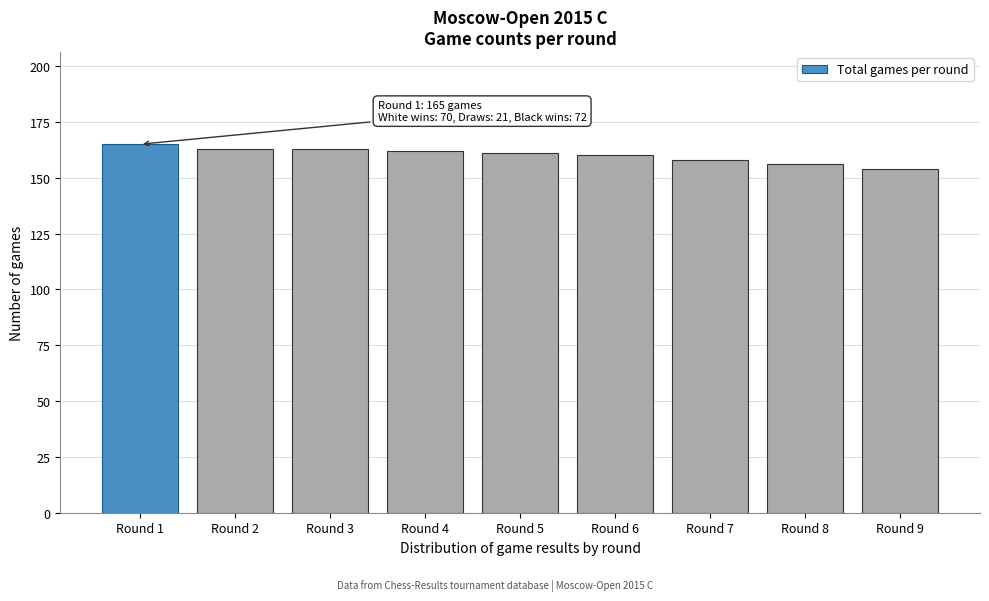

Reading left to right, extract all data points from this chart.

Round 1=165	Round 2=163	Round 3=163	Round 4=162	Round 5=161	Round 6=160	Round 7=158	Round 8=156	Round 9=154